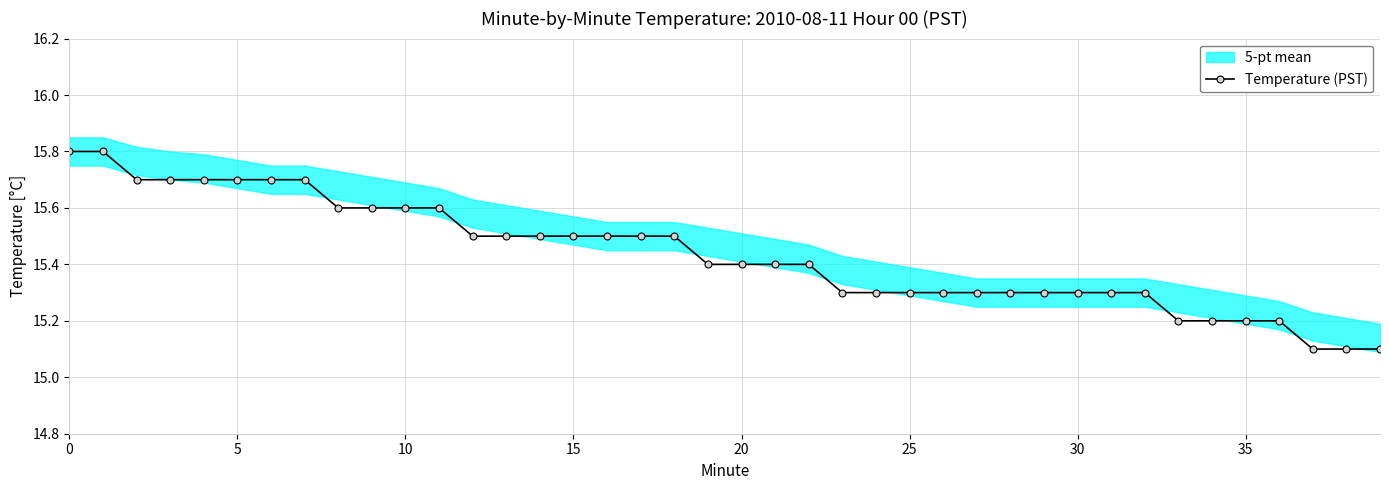

What is the lowest value of the Temperature (PST) series?

15.1